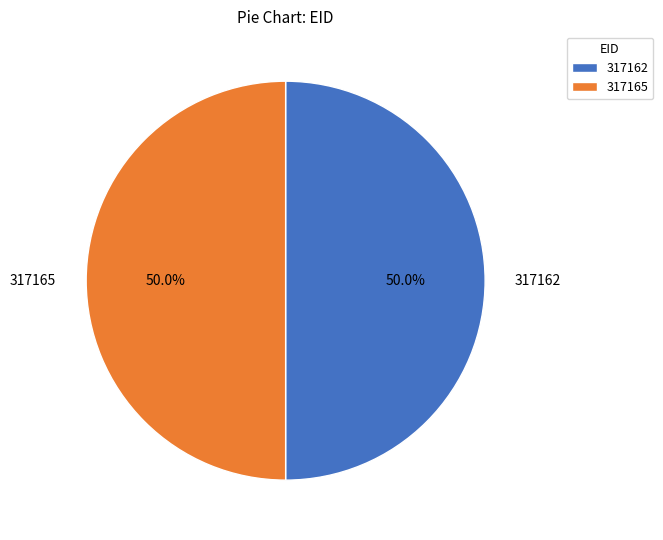

Combined, what portion of the pie is 317162 and 317165?

100.0%